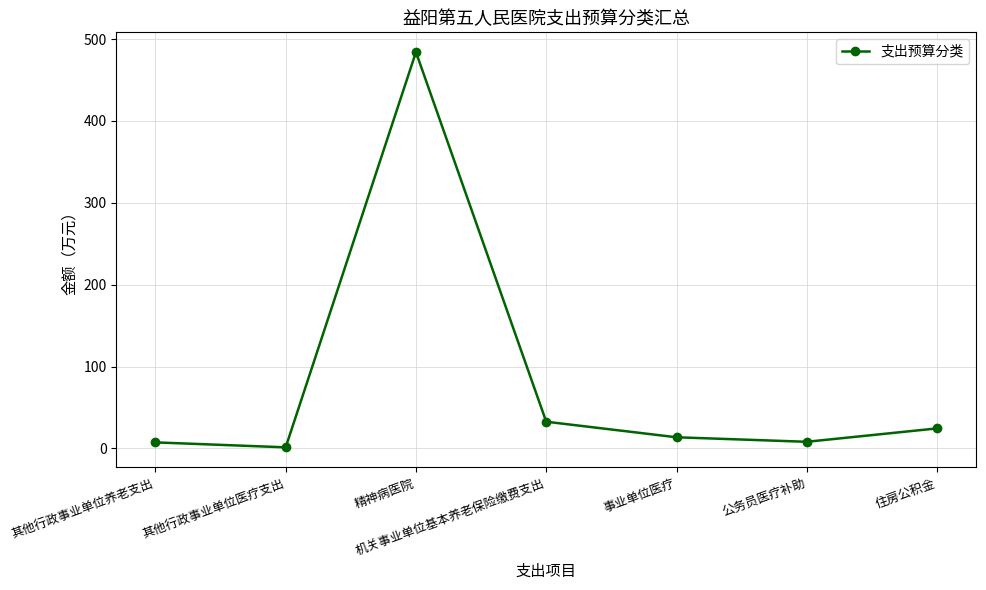

What is the change in value from 其他行政事业单位医疗支出 to 公务员医疗补助?

+6.8